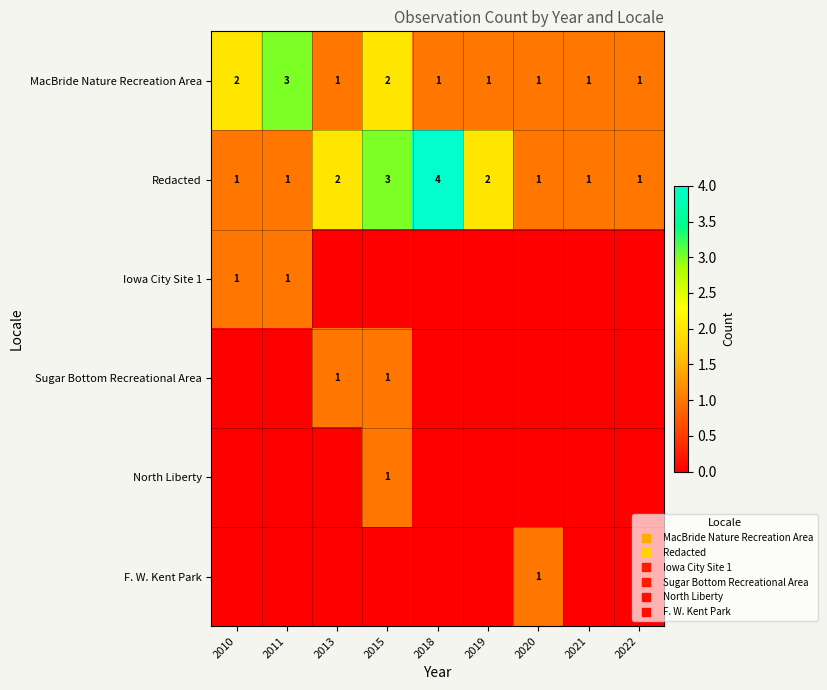

What is the sum of all Redacted values?

16